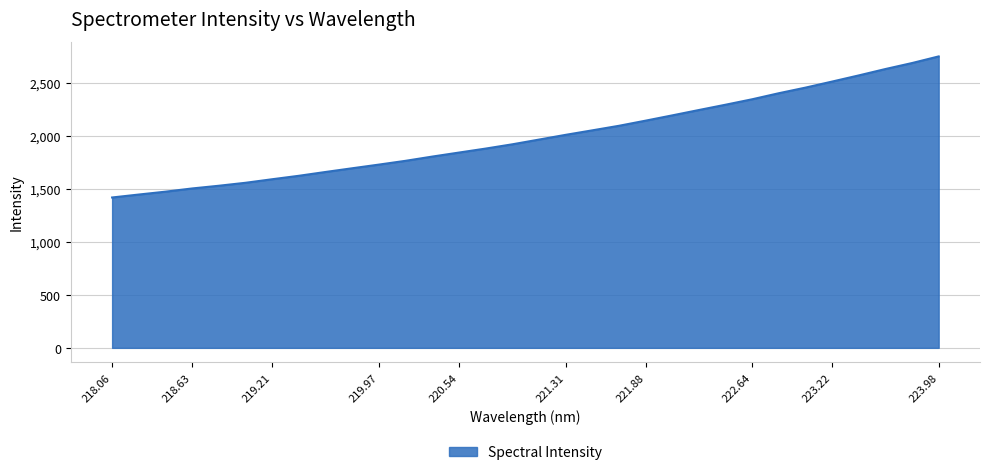

Count the number of data series in this chart.

1